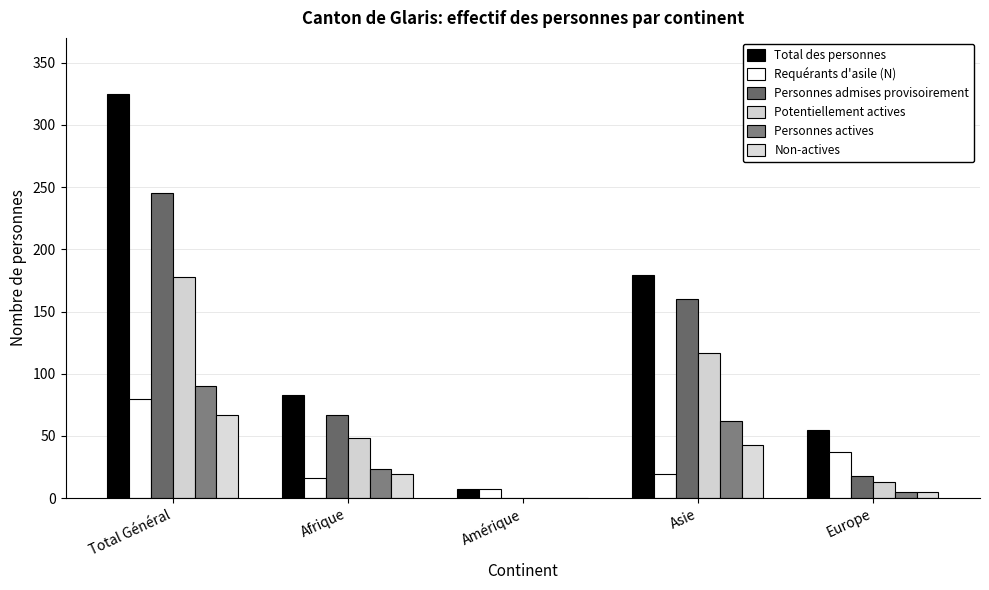

Are the bars horizontal?

No